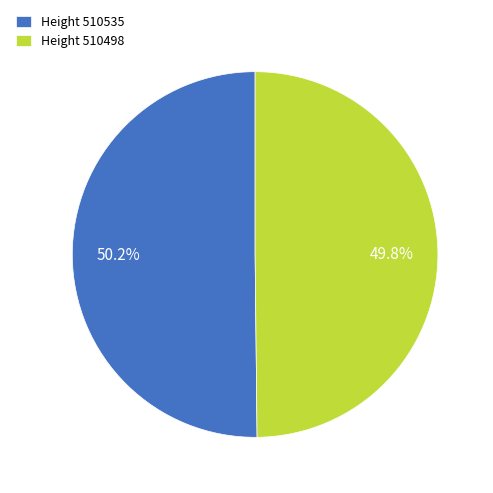

Is the sum of Height 510535 and Height 510498 greater than half?

Yes